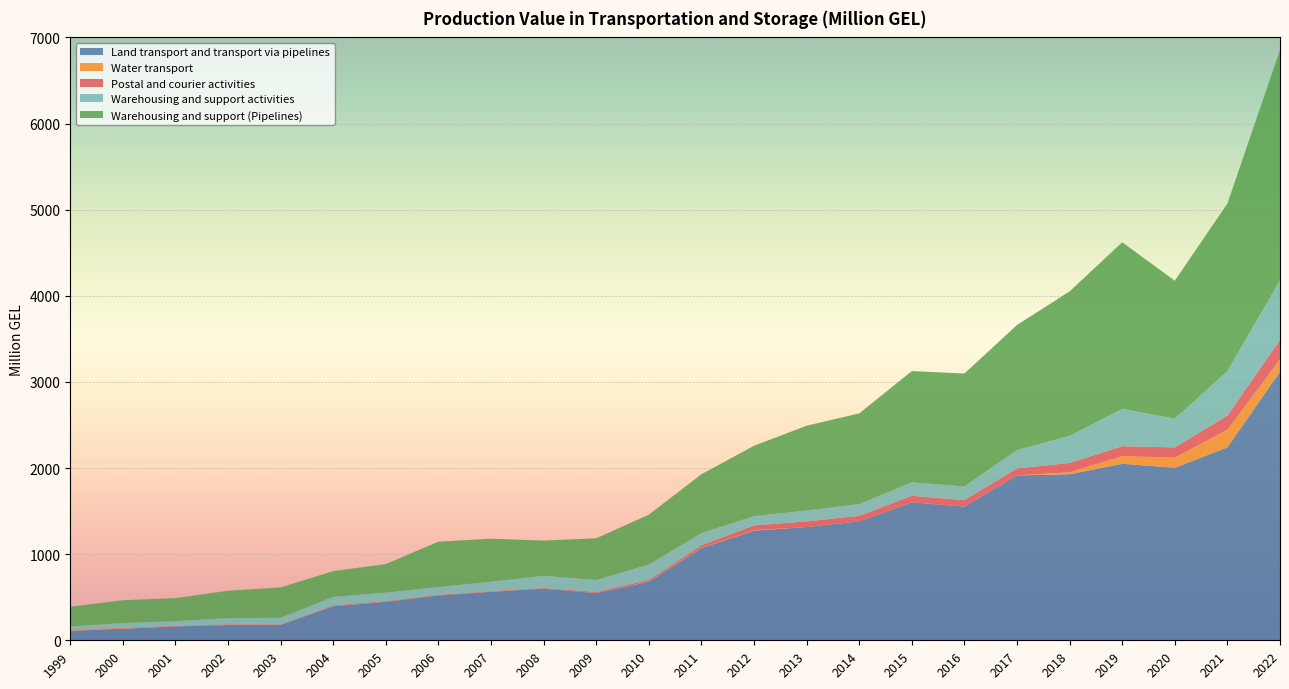

Reading left to right, what are all the values shown in this chart?

Land transport and transport via pipelines: 1999=110.3	2000=134.2	2001=161.2	2002=177.5	2003=178.0	2004=395.9	2005=446.3	2006=521.4	2007=562.9	2008=599.2	2009=548.0	2010=679.5	2011=1070.6	2012=1273.6	2013=1314.5	2014=1380.7	2015=1601.2	2016=1552.5	2017=1915.0	2018=1928.2	2019=2049.4	2020=2003.3	2021=2240.0	2022=3119.3
Water transport: 1999=16.0	2000=5.7	2001=1.4	2002=1.7	2003=1.7	2004=2.1	2005=2.0	2006=2.1	2007=2.3	2008=0.5	2009=1.8	2010=4.1	2011=3.9	2012=5.2	2013=0.0	2014=0.0	2015=0.0	2016=0.0	2017=0.0	2018=22.9	2019=89.4	2020=117.3	2021=205.0	2022=141.2
Postal and courier activities: 1999=4.7	2000=4.6	2001=5.1	2002=5.5	2003=5.3	2004=7.6	2005=7.2	2006=5.7	2007=5.6	2008=6.2	2009=11.5	2010=16.4	2011=28.7	2012=54.9	2013=65.7	2014=63.7	2015=76.4	2016=75.4	2017=81.1	2018=108.1	2019=115.3	2020=119.0	2021=165.1	2022=229.0
Warehousing and support activities: 1999=30.1	2000=55.7	2001=54.4	2002=73.0	2003=75.8	2004=98.2	2005=97.7	2006=88.8	2007=109.5	2008=142.6	2009=138.7	2010=179.3	2011=139.8	2012=108.2	2013=126.6	2014=137.1	2015=155.8	2016=158.5	2017=212.5	2018=314.3	2019=432.2	2020=333.1	2021=515.7	2022=687.1
Warehousing and support (Pipelines): 1999=228.4	2000=265.1	2001=267.6	2002=317.3	2003=353.3	2004=299.5	2005=331.7	2006=527.0	2007=499.0	2008=409.3	2009=483.8	2010=579.5	2011=685.2	2012=816.7	2013=984.4	2014=1053.1	2015=1292.3	2016=1310.7	2017=1452.5	2018=1677.4	2019=1935.1	2020=1602.6	2021=1945.0	2022=2676.3